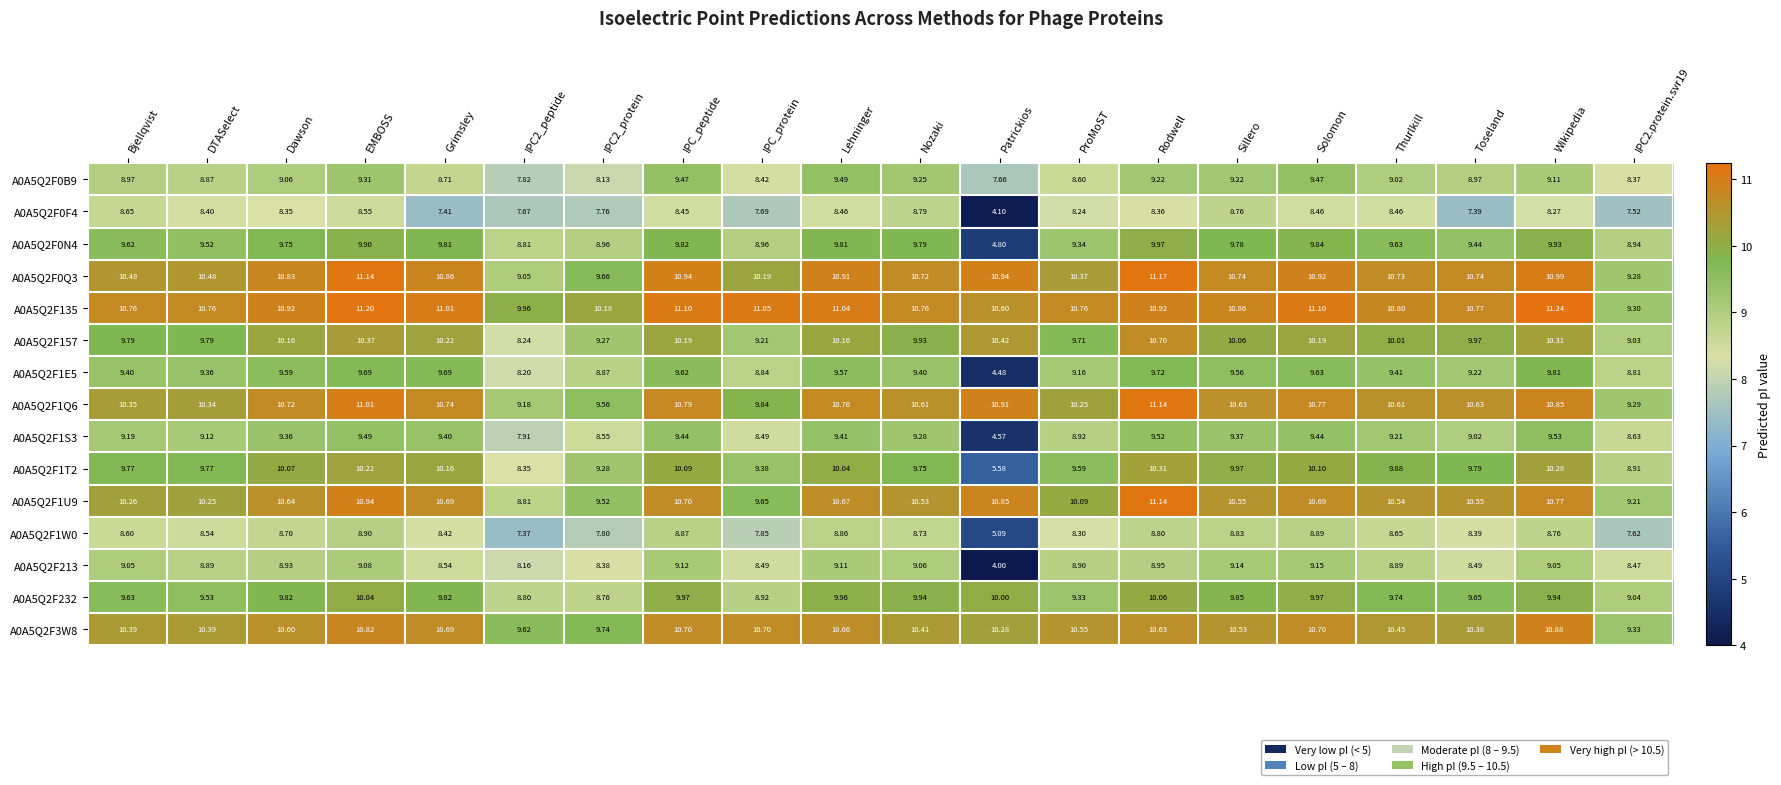

At which category does the chart reach its peak across all series?

Wikipedia